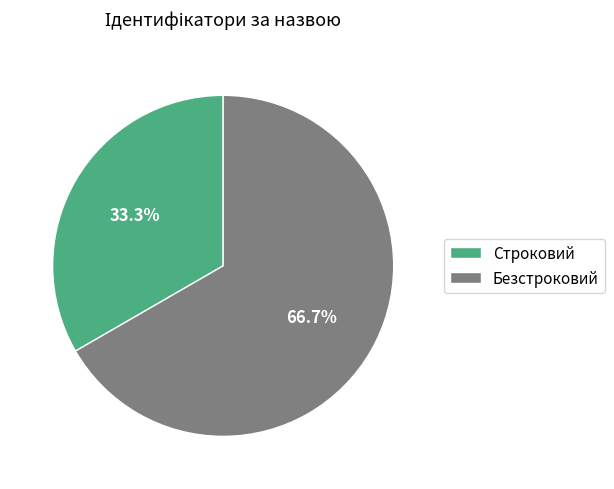

How many segments does this pie chart have?

2